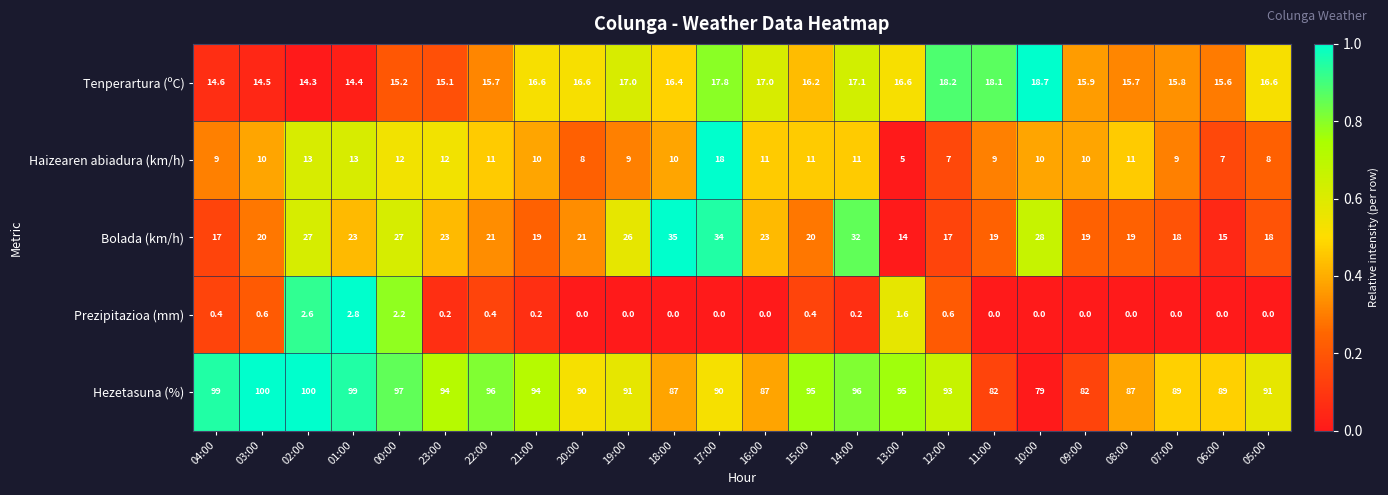

Between 16:00 and 11:00, which series saw the biggest shift?

Hezetasuna (%)